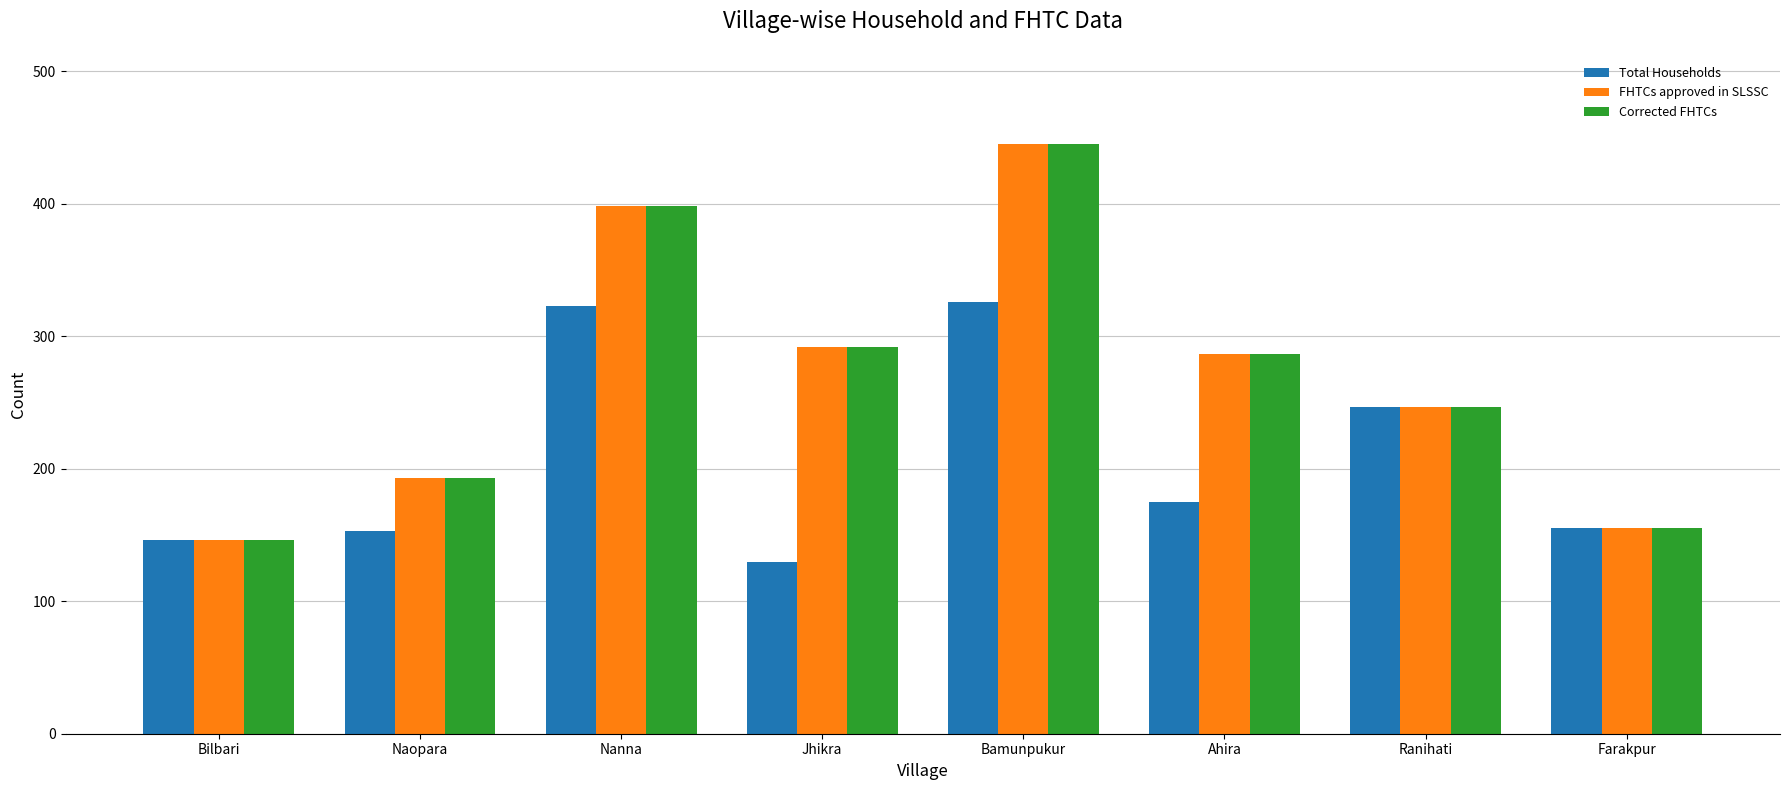

At how many categories does at least one series exceed 428?

1